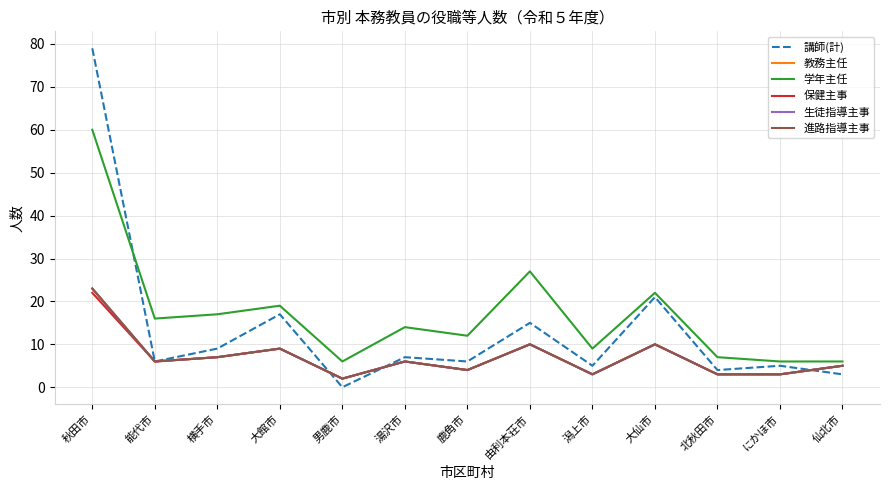

Does the chart display data point markers on the line(s)?

No